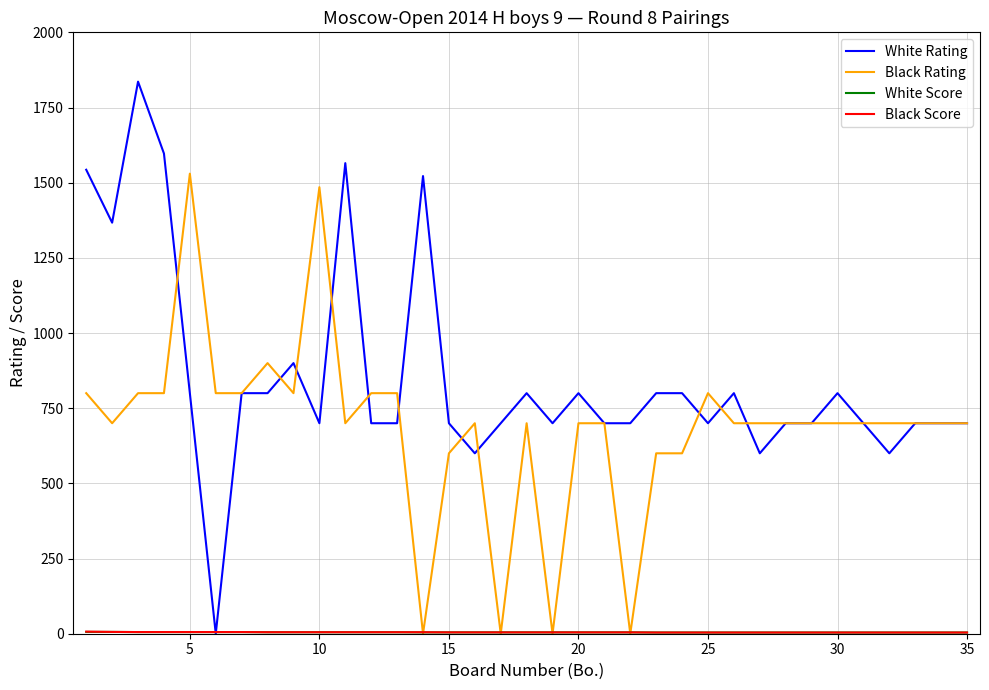

How many lines are shown in the chart?

4